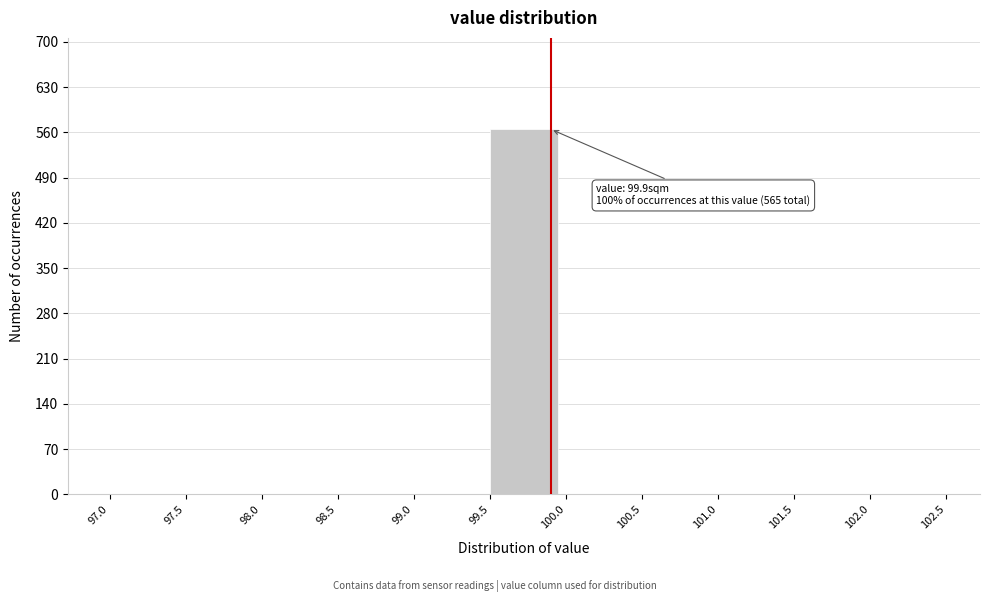

Which range on the x-axis has the tallest bar?

99.5 to 100.0